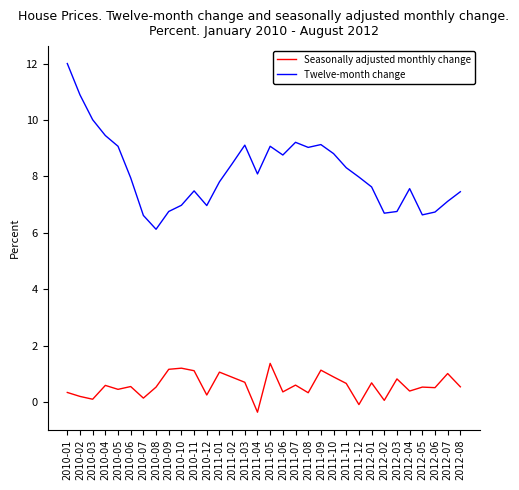

True or false: Twelve-month change has a value of 12.8 at 2010-06.

False